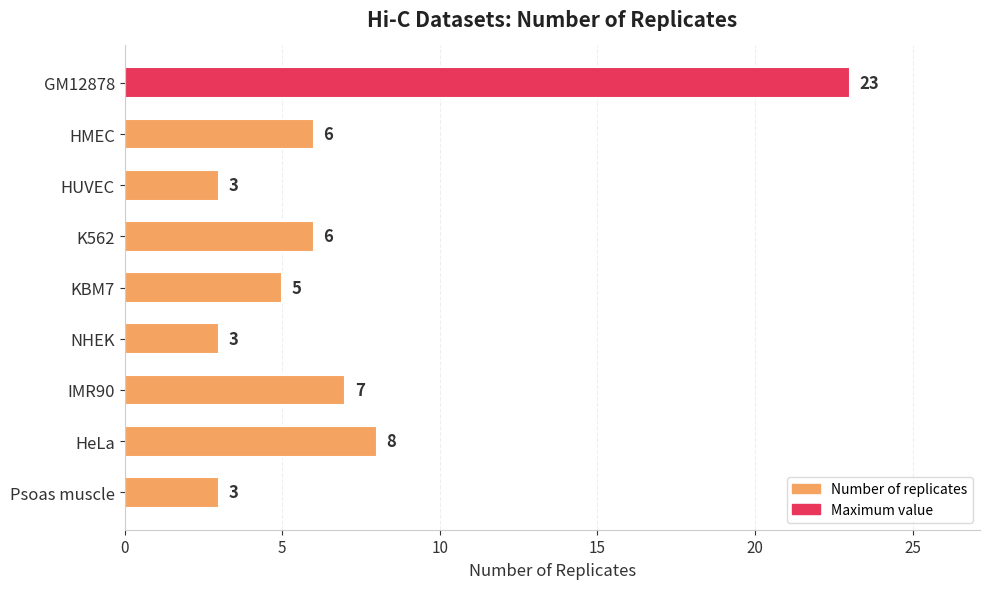

What position from the bottom is NHEK?

4